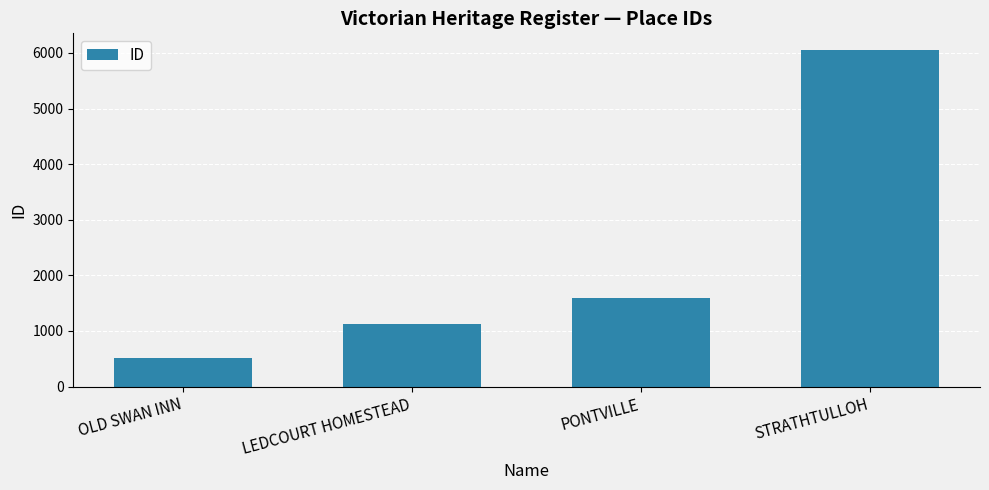

List the labels in order of value, largest first.

STRATHTULLOH, PONTVILLE, LEDCOURT HOMESTEAD, OLD SWAN INN